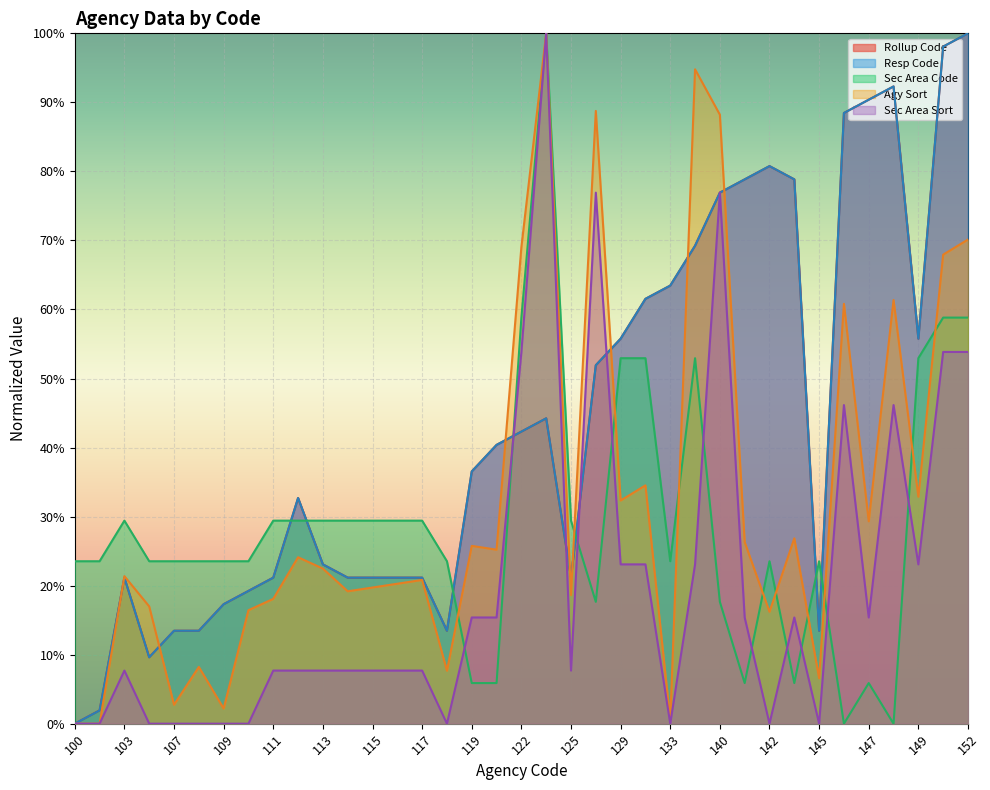

Which series has the largest total across all categories?

Rollup Code